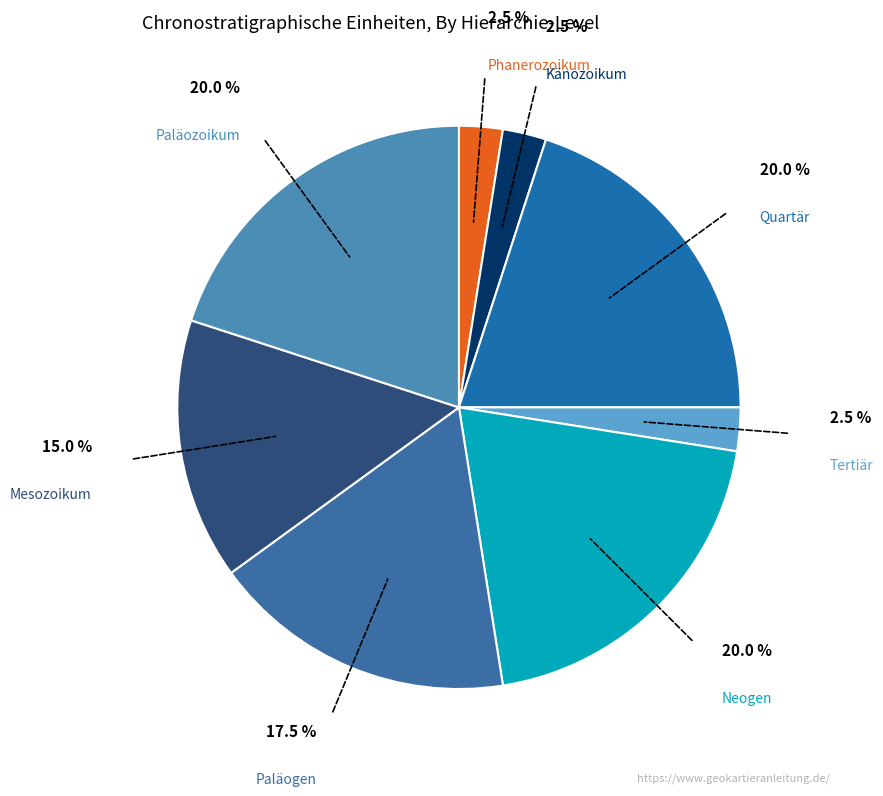

How many segments does this pie chart have?

8